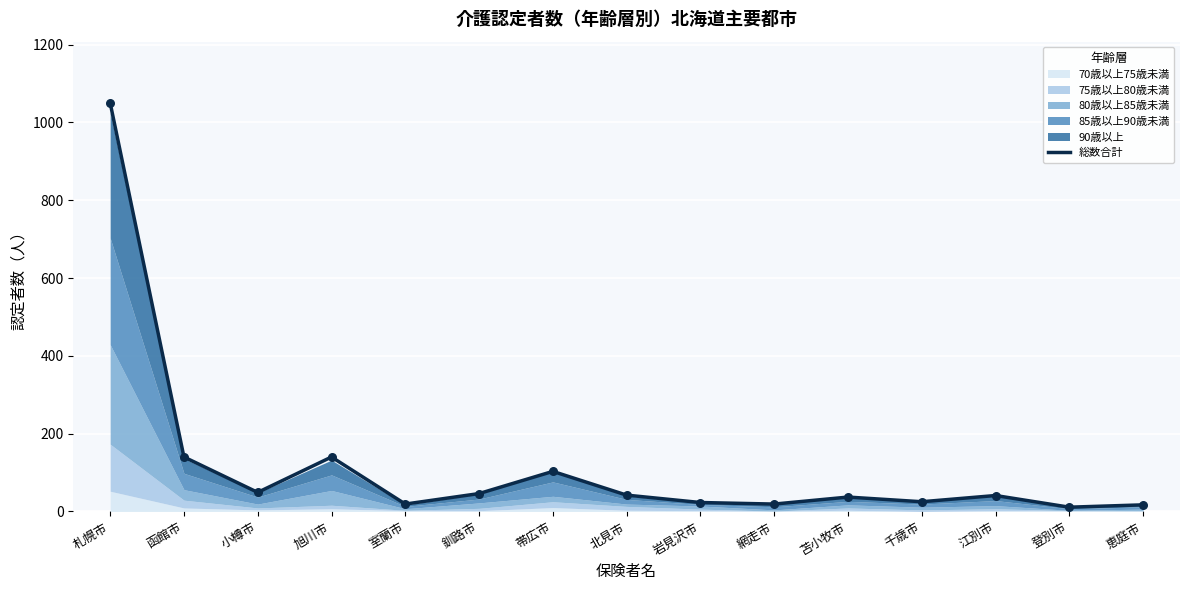

Which has a higher value, 網走市 or 岩見沢市?

岩見沢市